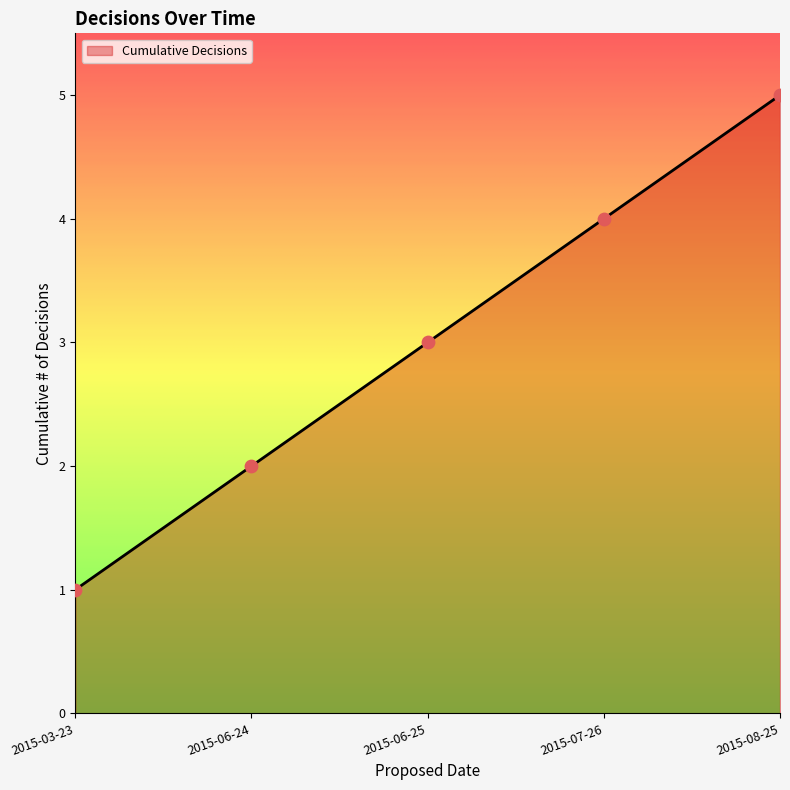

Which has a higher value, 2015-06-24 or 2015-08-25?

2015-08-25